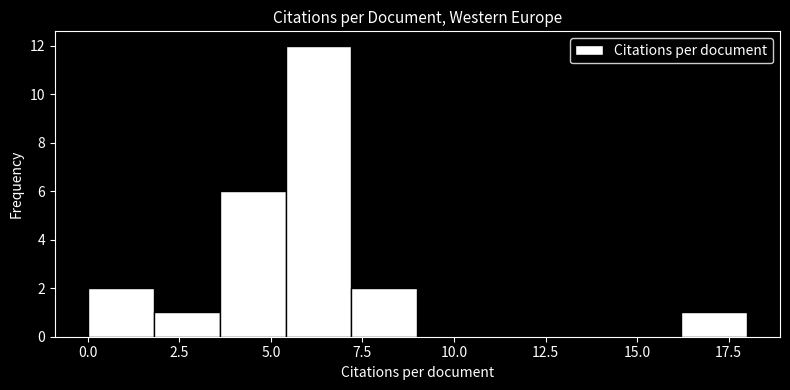

Read against the x-axis, roughly where is the centre of the tallest bar?

6.5